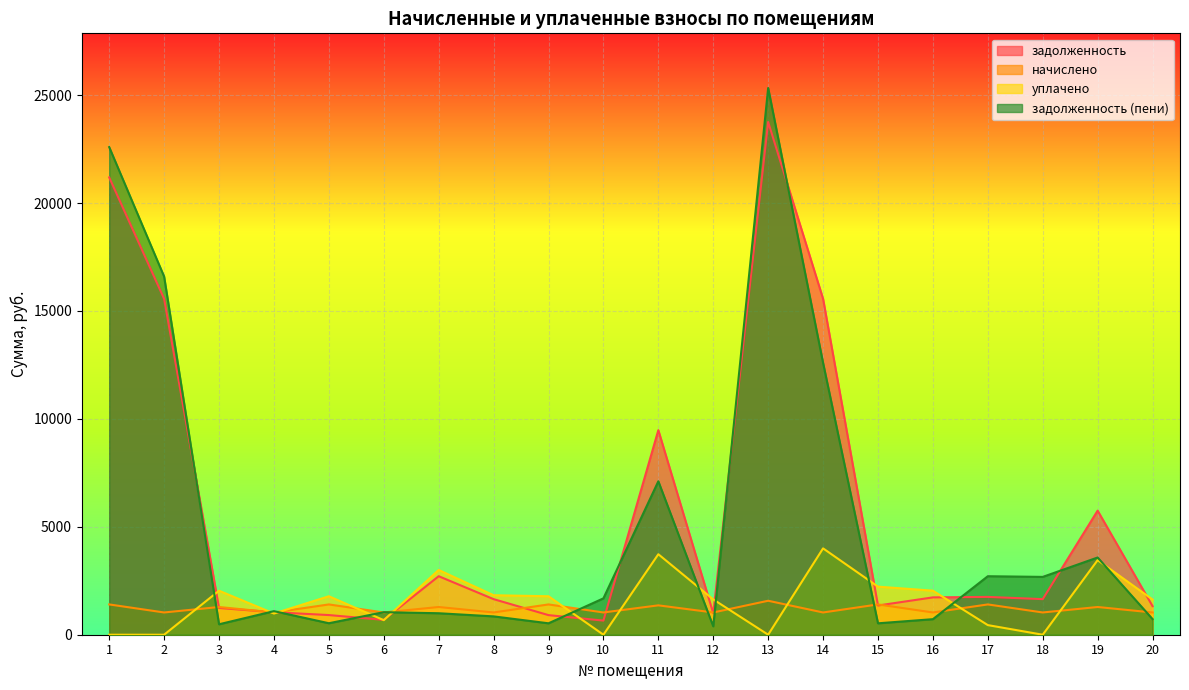

At how many categories does at least one series exceed 8971?

5